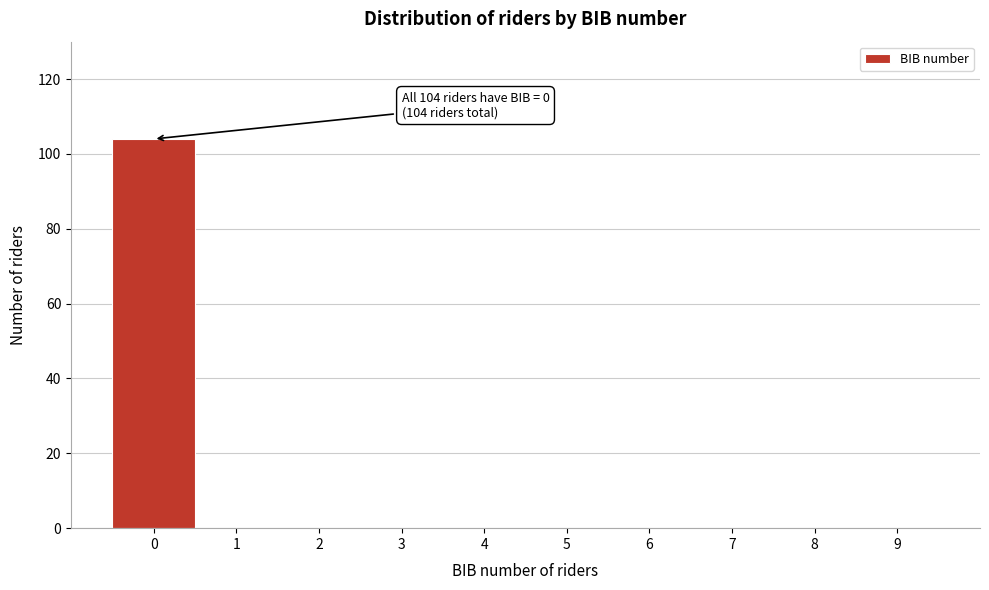

Reading right to left, what are all the values shown in this chart?

9=0	8=0	7=0	6=0	5=0	4=0	3=0	2=0	1=0	0=104